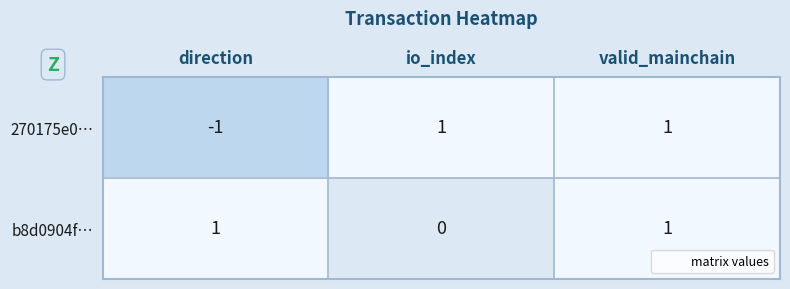

Which series changed the most between direction and valid_mainchain?

270175e0…